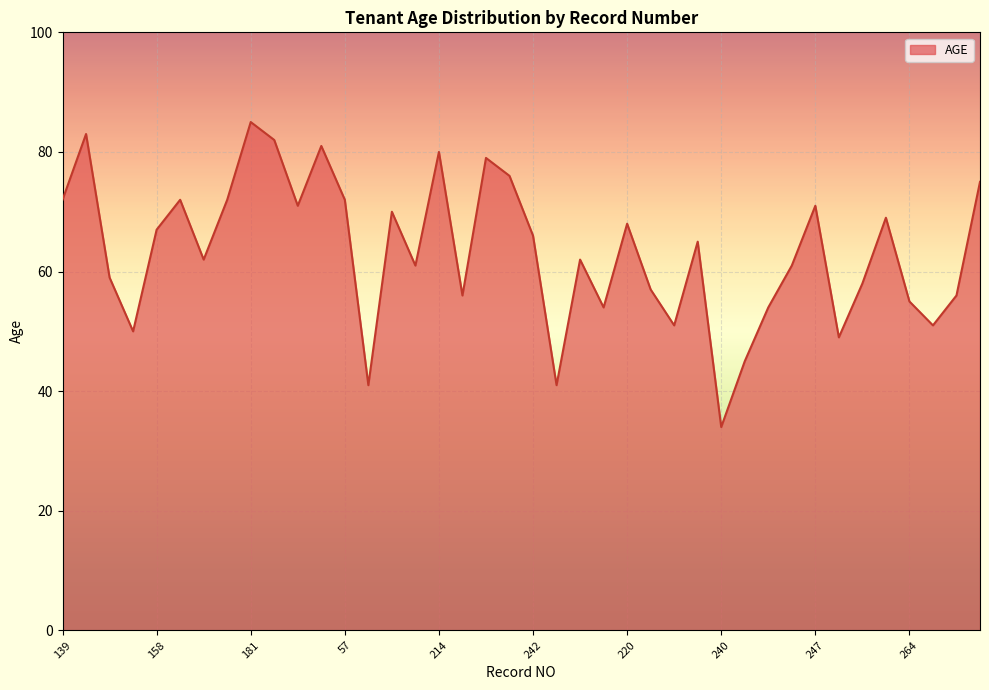

What is the smallest value displayed?

34